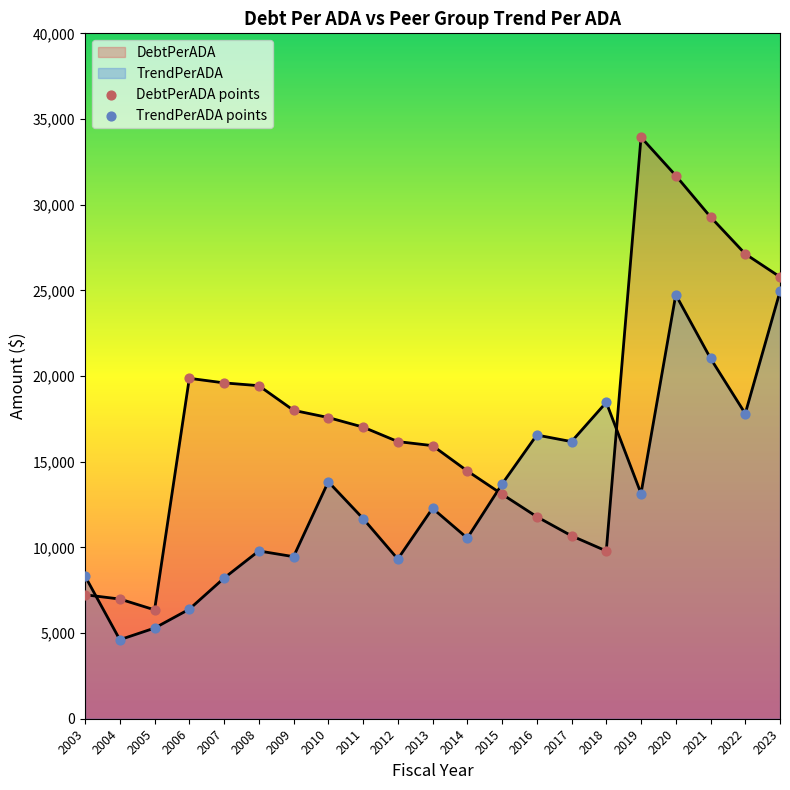

At how many categories does at least one series exceed 27550?

3